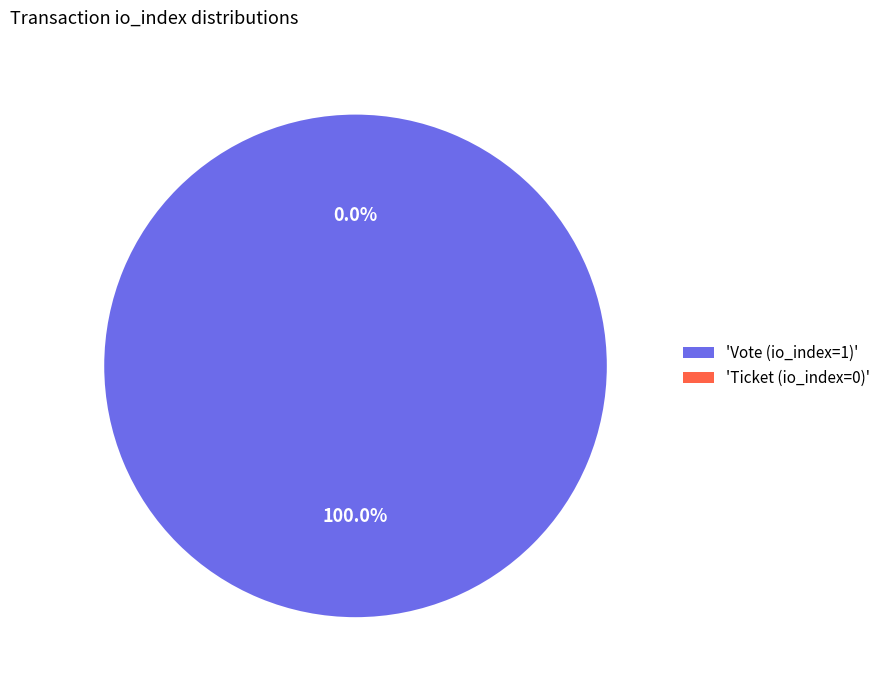

Is it true that Vote (io_index=1) is 100% of the pie?

True